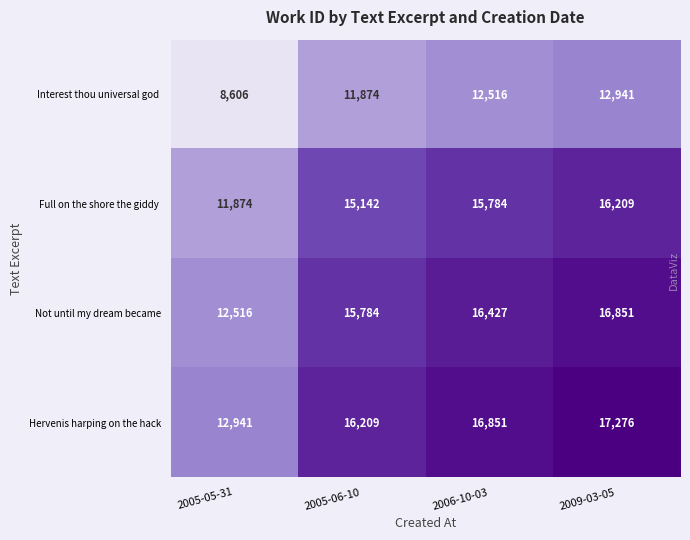

How many data points does each series have?

4